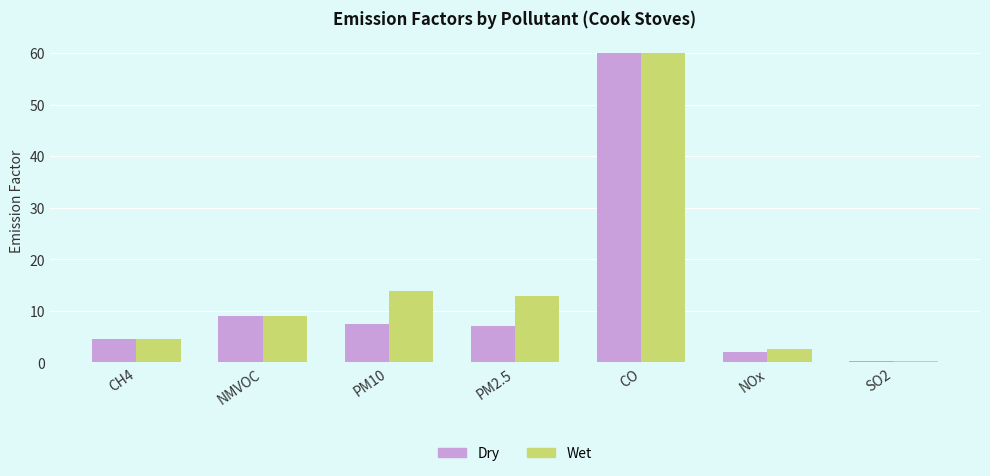

What is the sum of all Wet values?

103.2